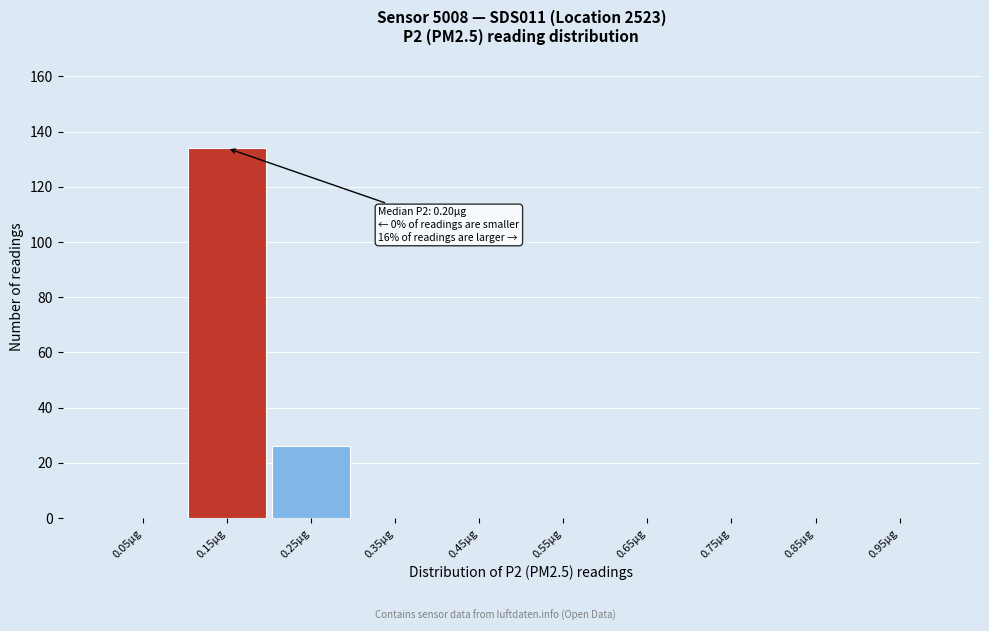

Reading right to left, transcribe all the data shown in this chart.

0.95µg=0	0.85µg=0	0.75µg=0	0.65µg=0	0.55µg=0	0.45µg=0	0.35µg=0	0.25µg=26	0.15µg=134	0.05µg=0